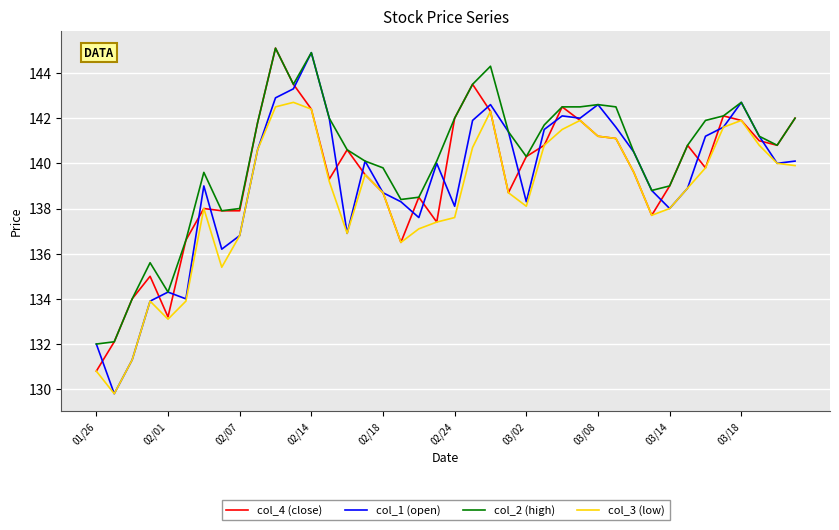

What is the highest value of the col_1 (open) series?

144.9